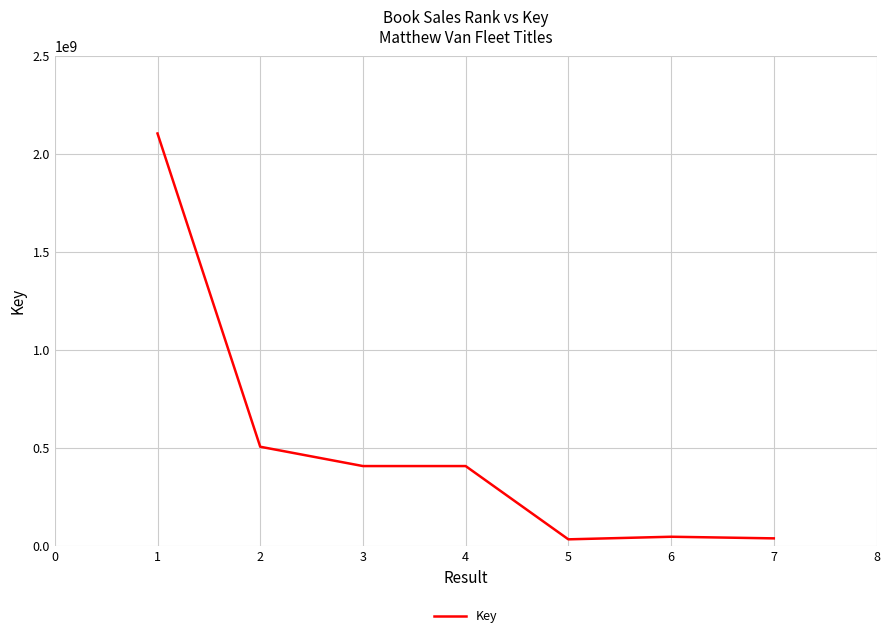

What is the minimum value shown in the chart?

34583524